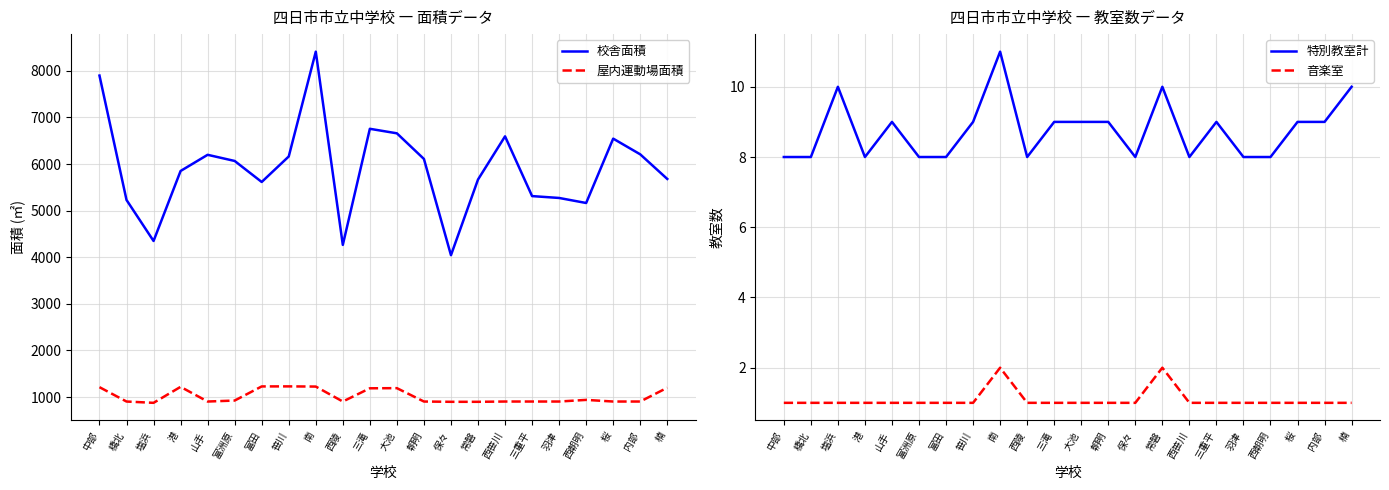

Which has a higher value, 西笹川 or 内部?

西笹川